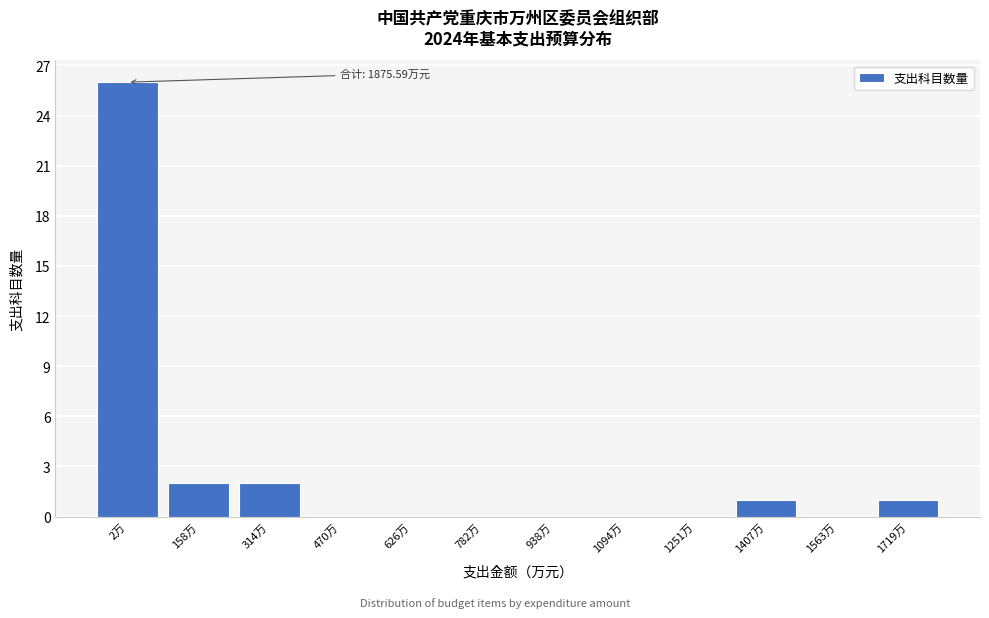

Reading left to right, extract all data points from this chart.

2万=26	158万=2	314万=2	470万=0	626万=0	782万=0	938万=0	1094万=0	1251万=0	1407万=1	1563万=0	1719万=1